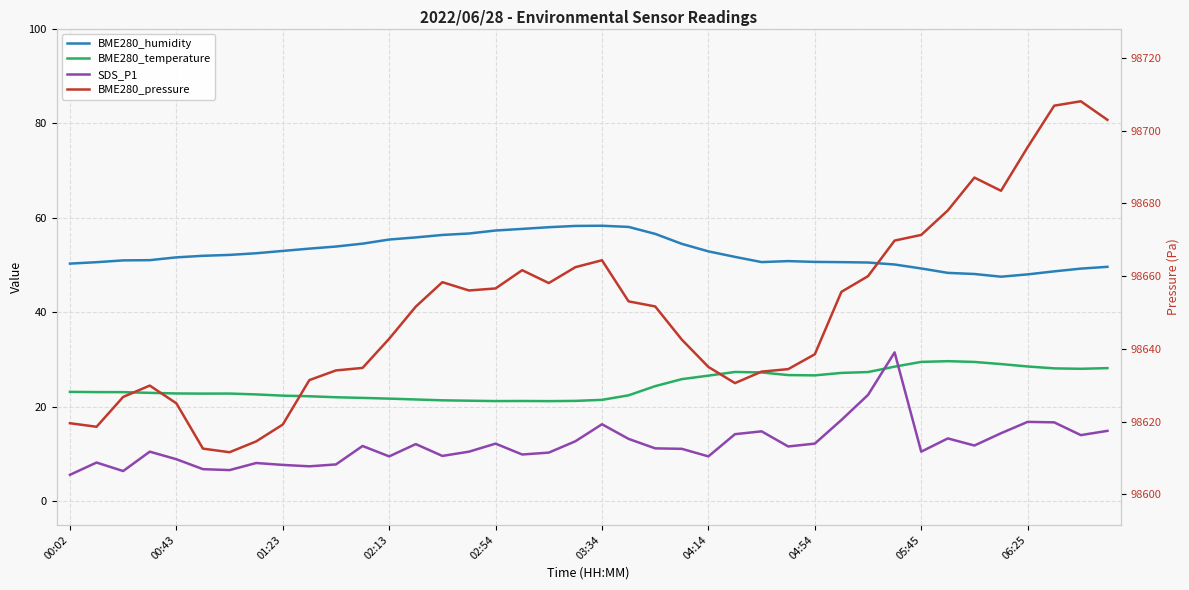

Is this an area chart (filled region under the line)?

No